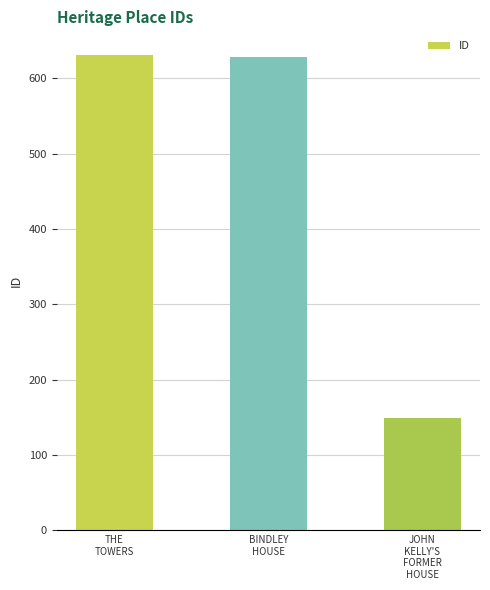

What is the difference between the values at THE
TOWERS and JOHN
KELLY'S
FORMER
HOUSE?

482